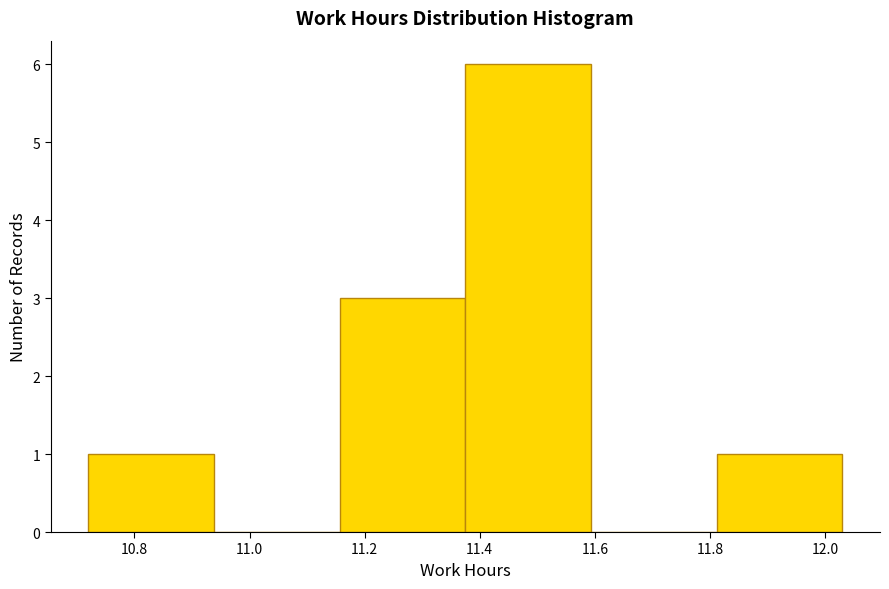

Reading left to right, transcribe this chart: for each bar, give the range it covers on the x-axis and its height. Neither the bar edges nor the heights are printed on the chart, so give them approximately, as read against the axes.

10.72 to 10.94: 1
10.94 to 11.16: 0
11.16 to 11.38: 3
11.38 to 11.60: 6
11.60 to 11.82: 0
11.82 to 12.04: 1